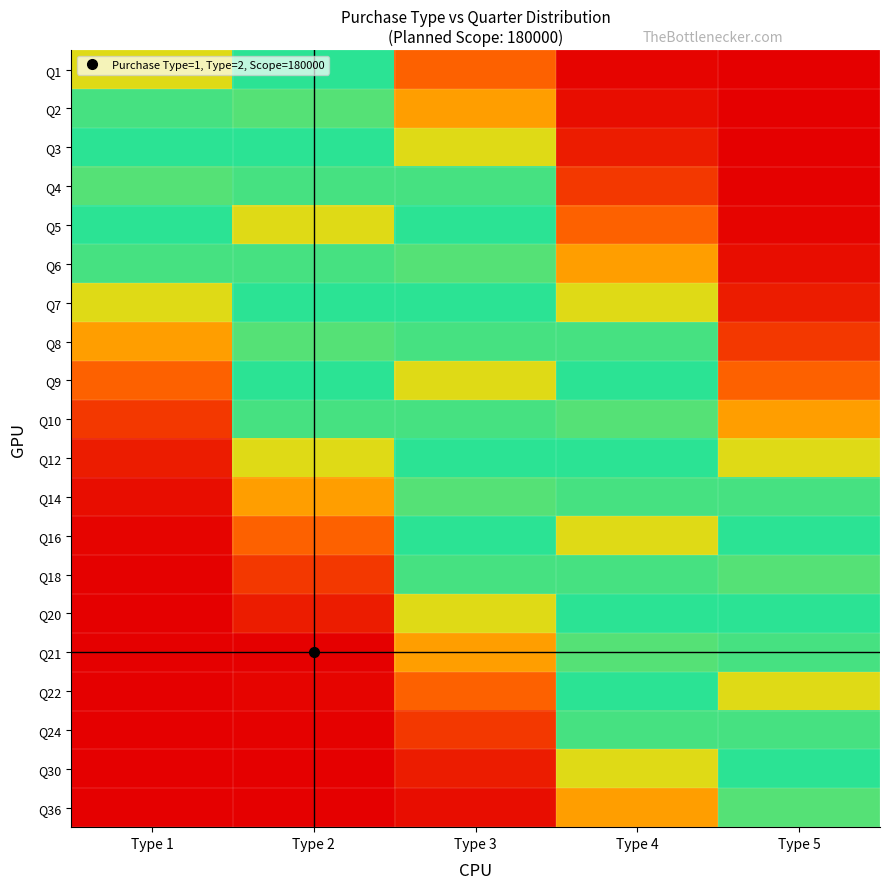

How many distinct data groups are displayed?

20